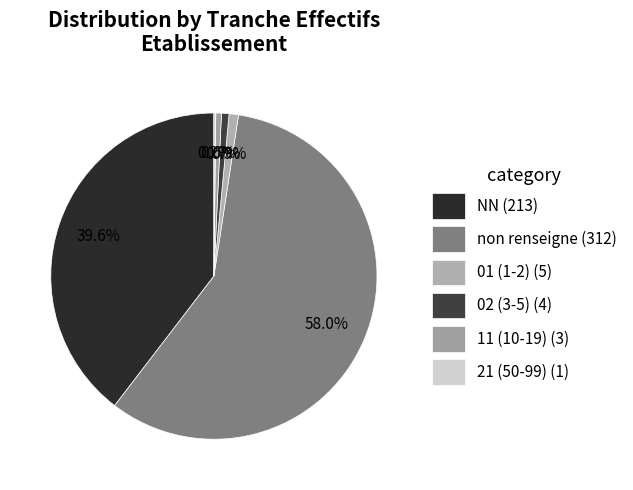

Is there any slice that represents more than half of the pie?

Yes